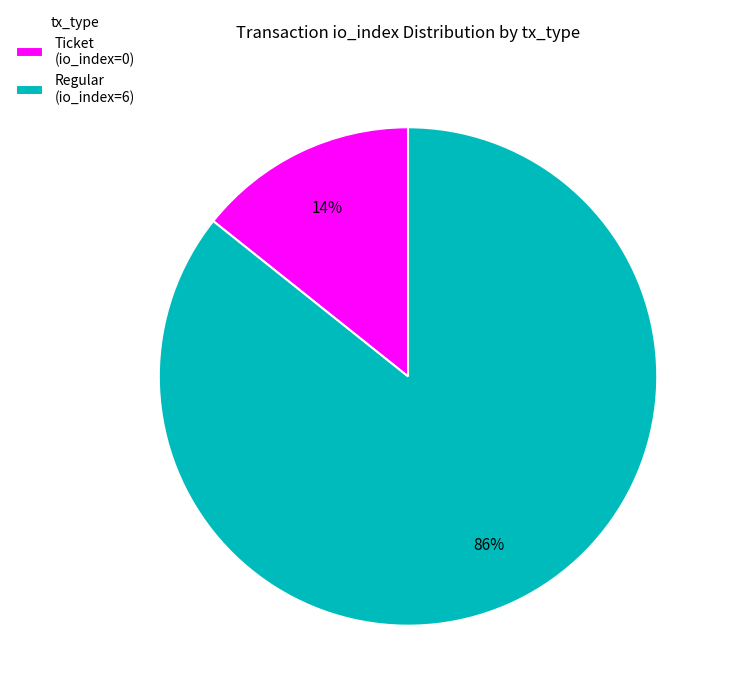

How many segments does this pie chart have?

2